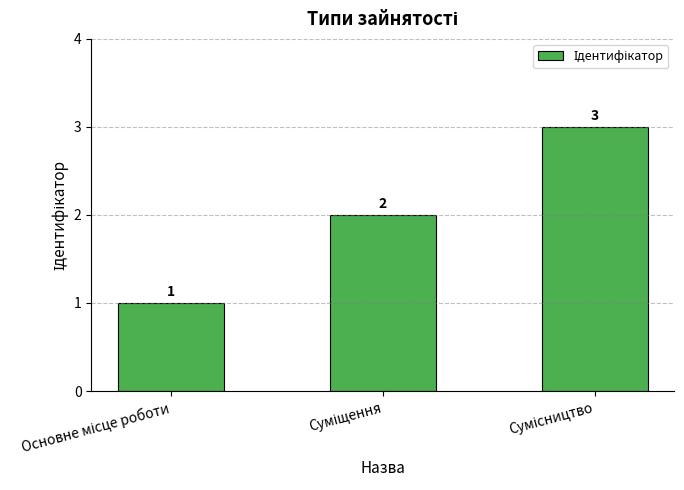

What is the sum of all values?

6